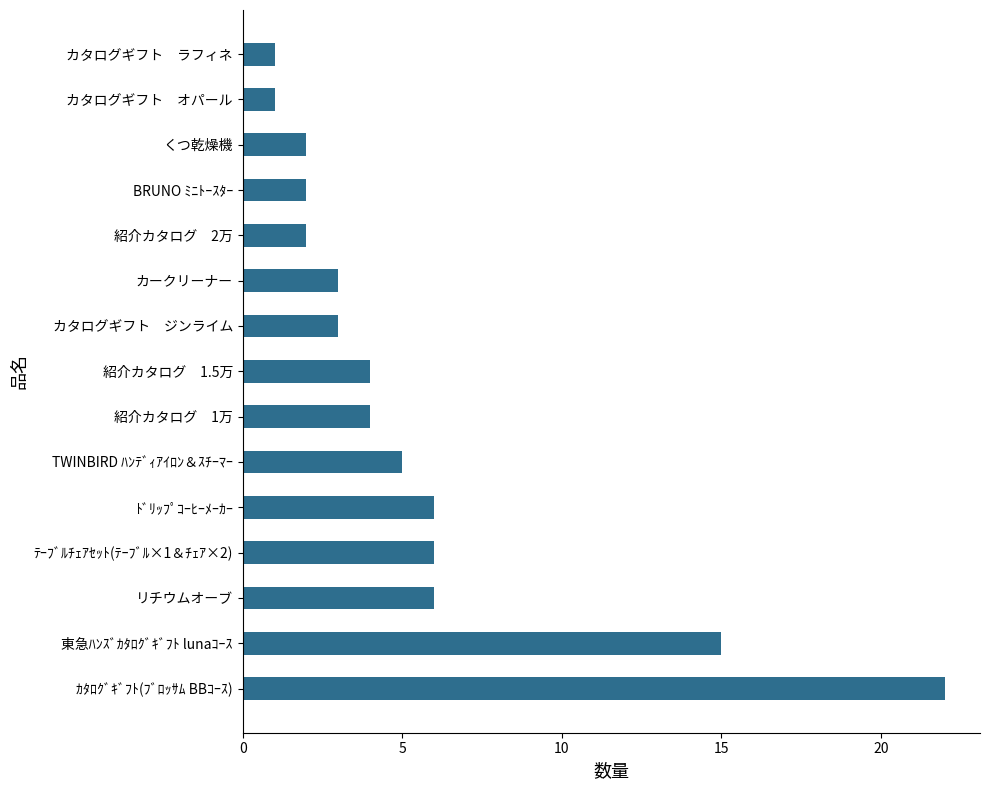

Reading bottom to top, transcribe all the data shown in this chart.

22	15	6	6	6	5	4	4	3	3	2	2	2	1	1